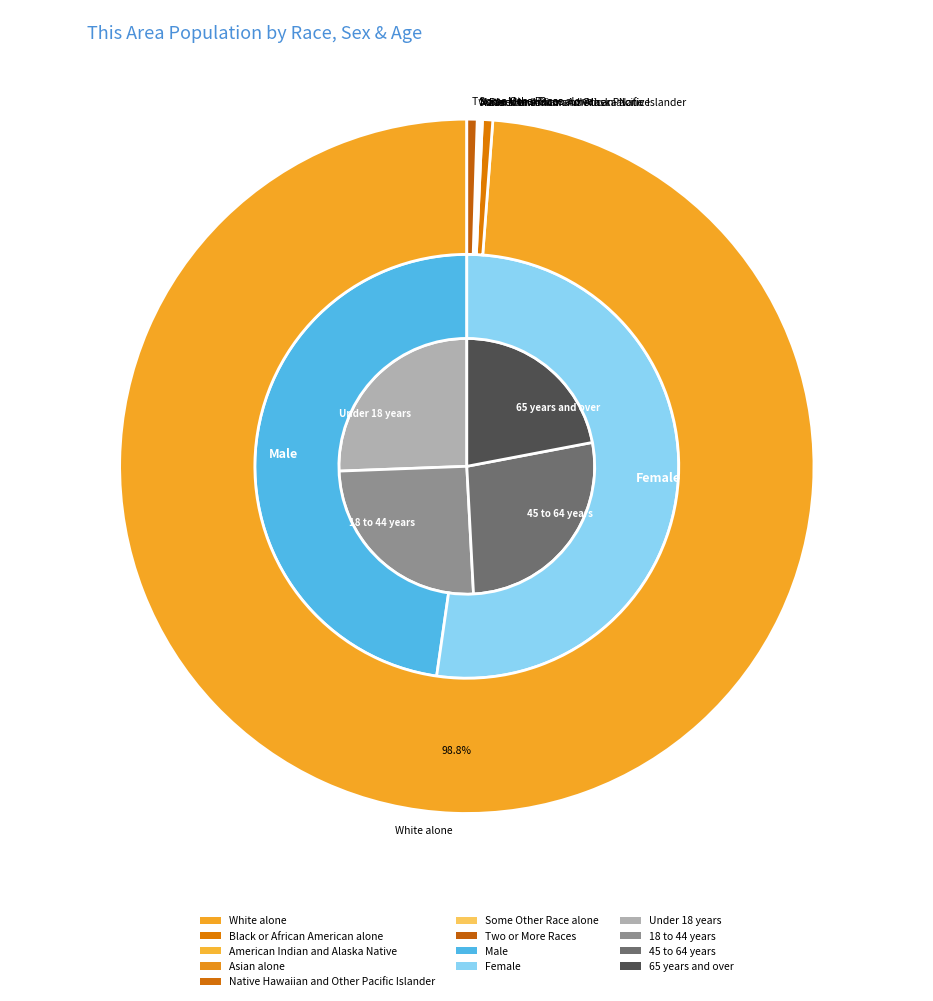

True or false: Asian alone accounts for 0% of the total.

True